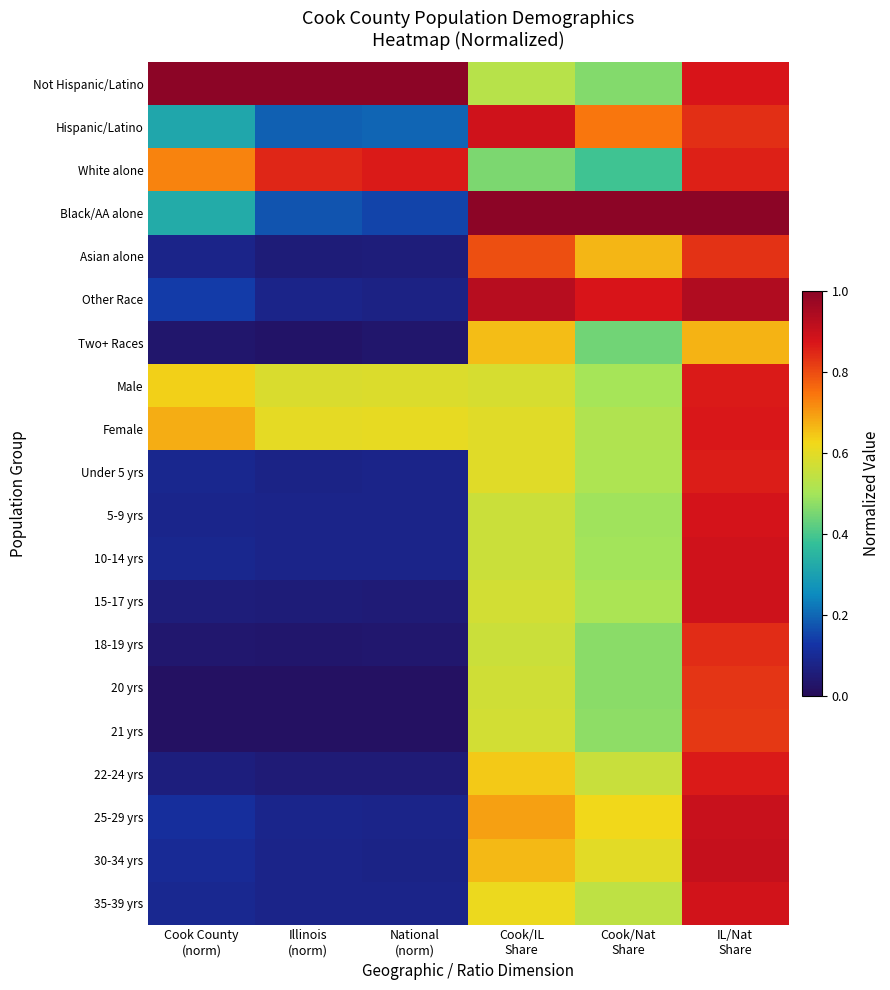

How many distinct data groups are displayed?

20